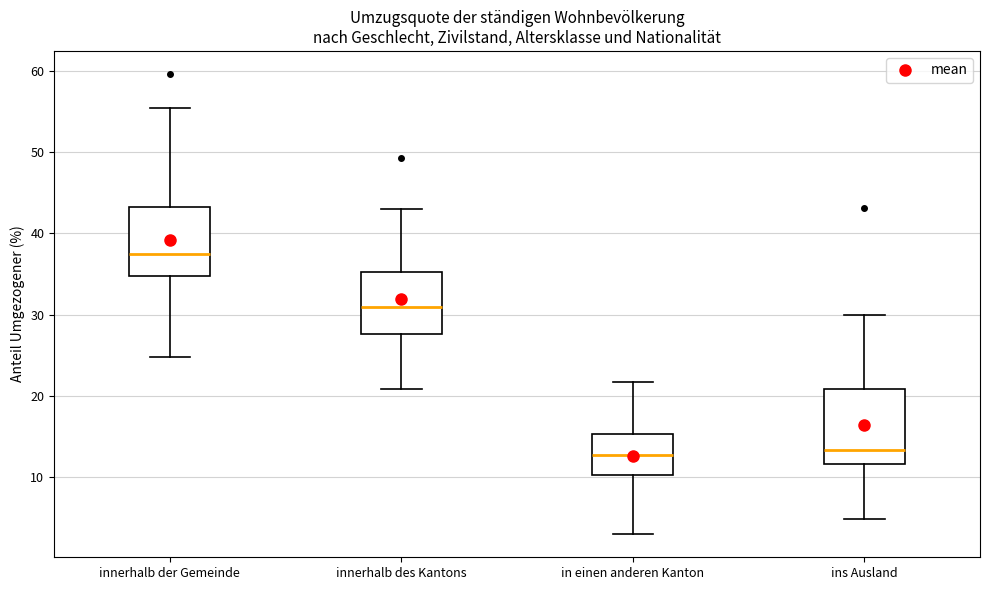

Reading left to right, transcribe this box plot: for each box, give where its median line is, the range the box spans, and where its two whiskers end, as read against the y-axis. The values are not printed on the chart, so give them approximately, as read against the axis.

innerhalb der Gemeinde: median 37, box 35 to 43, whiskers 25 to 55
innerhalb des Kantons: median 31, box 28 to 35, whiskers 21 to 43
in einen anderen Kanton: median 13, box 10 to 15, whiskers 3 to 22
ins Ausland: median 13, box 12 to 21, whiskers 5 to 30